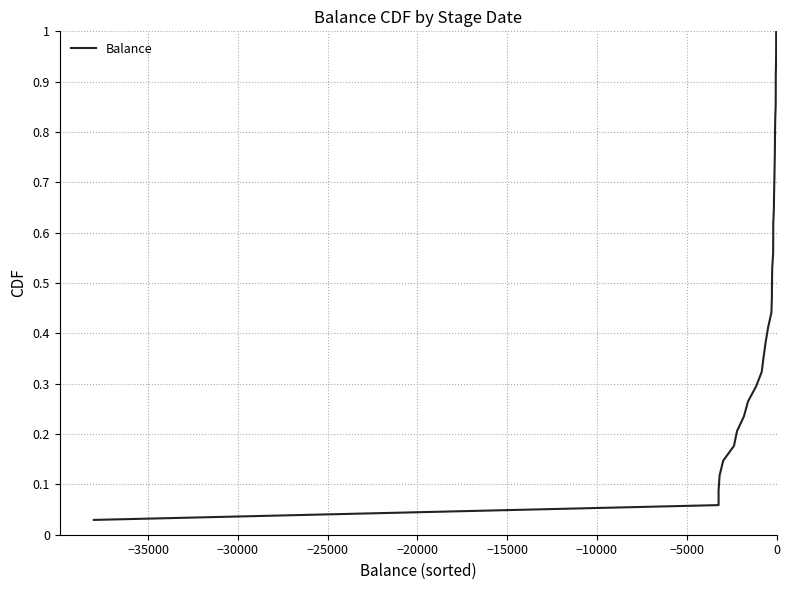

How many lines are shown in the chart?

1